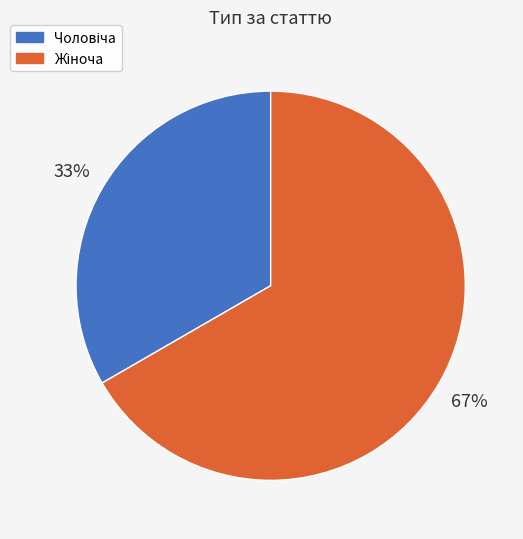

Is there any slice that represents more than half of the pie?

Yes